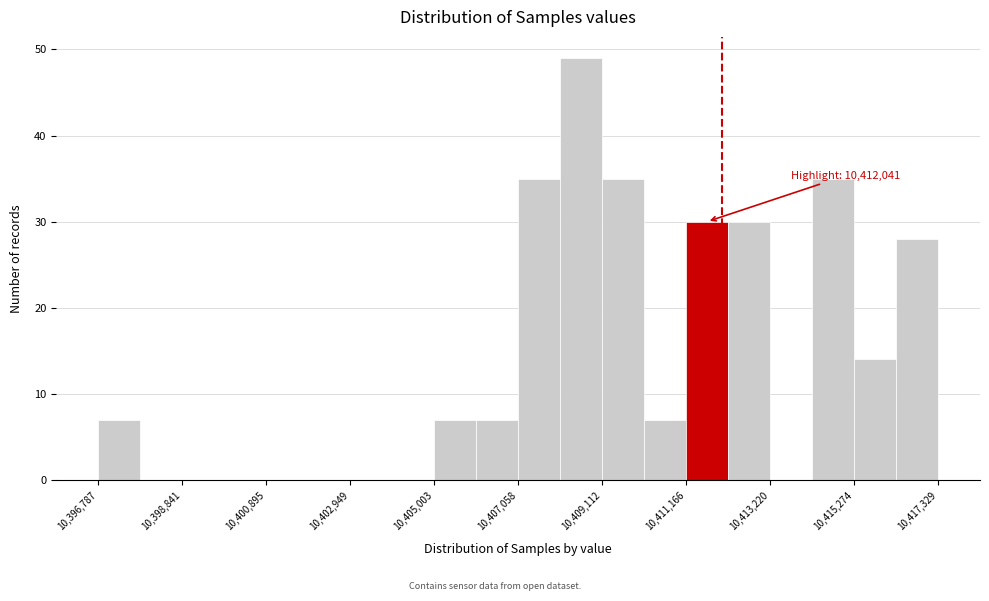

Read against the x-axis, roughly where is the centre of the tallest bar?

10408500